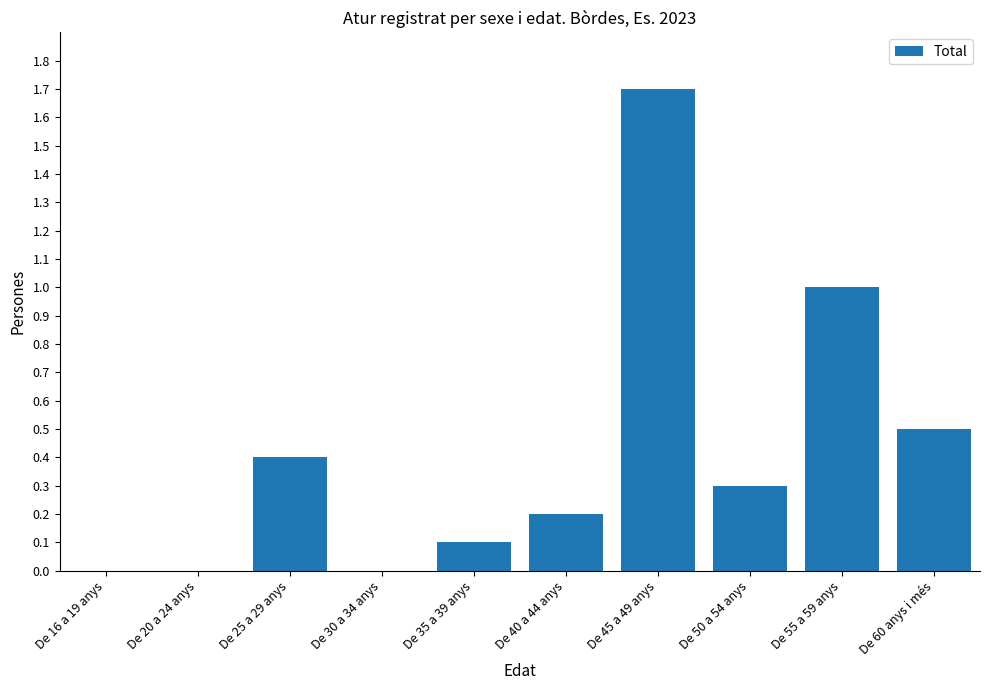

What is the change in value from De 30 a 34 anys to De 45 a 49 anys?

+1.7